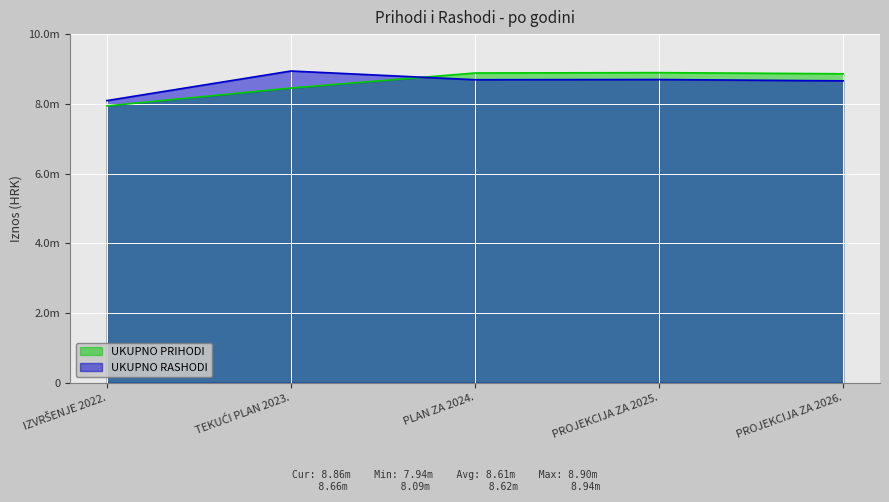

What is the difference between the maximum and minimum values in the UKUPNO PRIHODI series?

955170